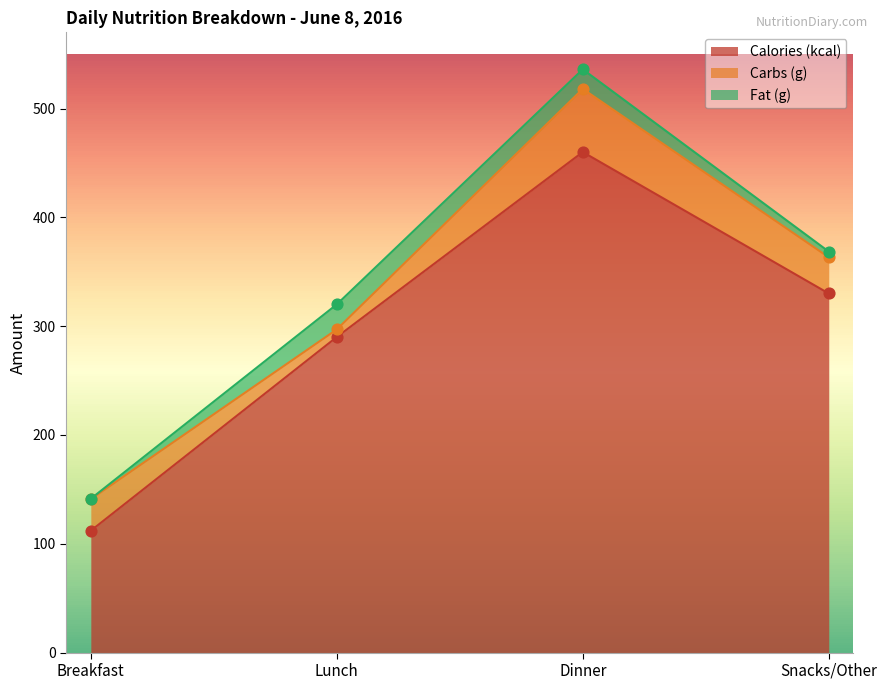

At how many categories does at least one series exceed 432?

1